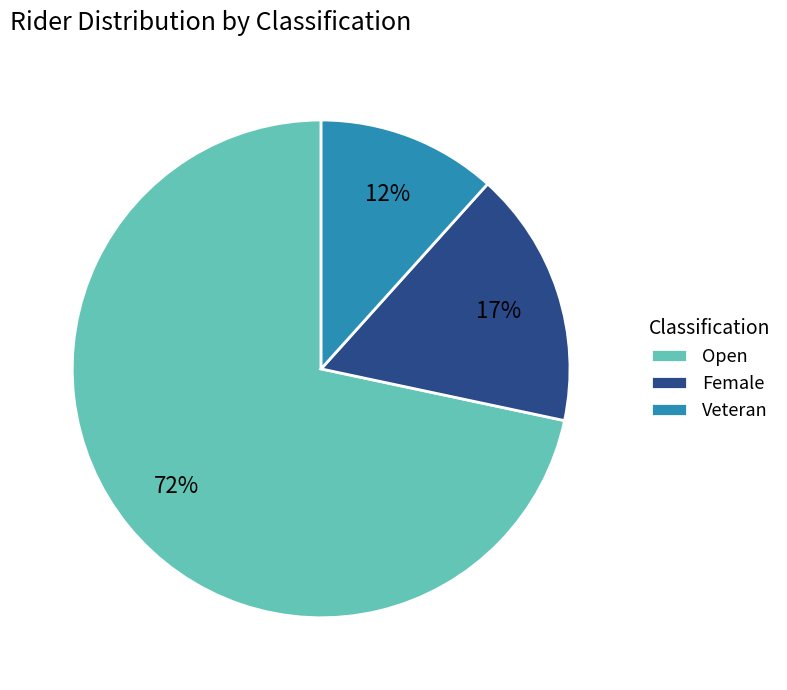

To the nearest percent, what is the combined percentage of Veteran and Open?

83%